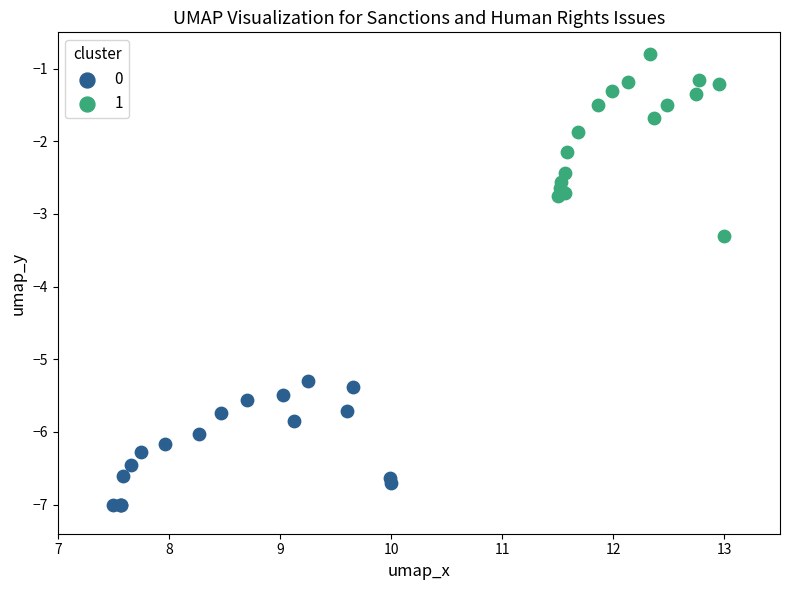

What are all the series names shown in the legend?

0, 1